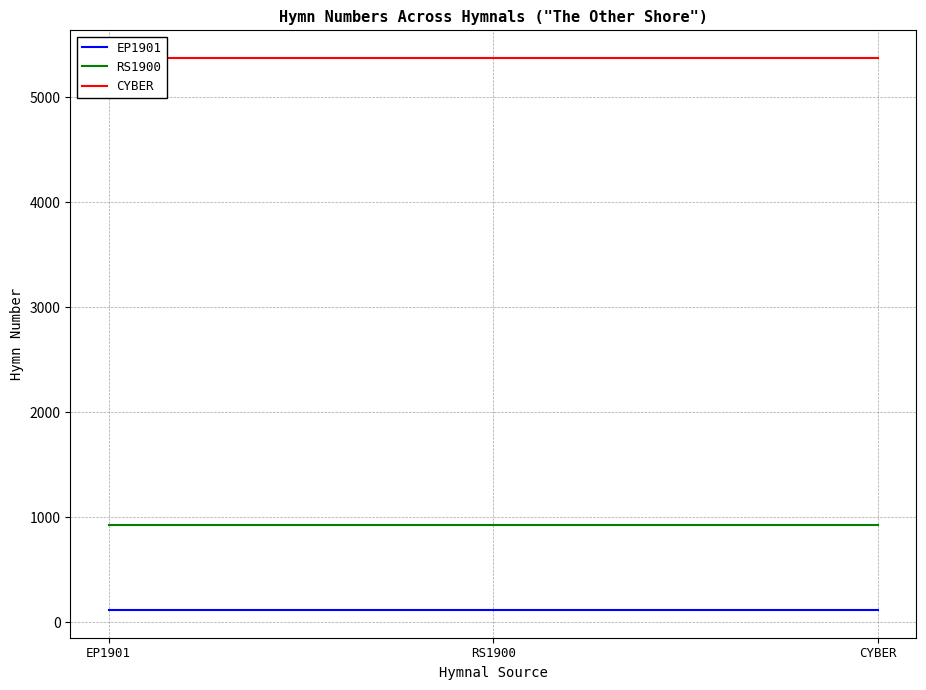

Is the value of CYBER at CYBER greater than the value of EP1901 at EP1901?

Yes